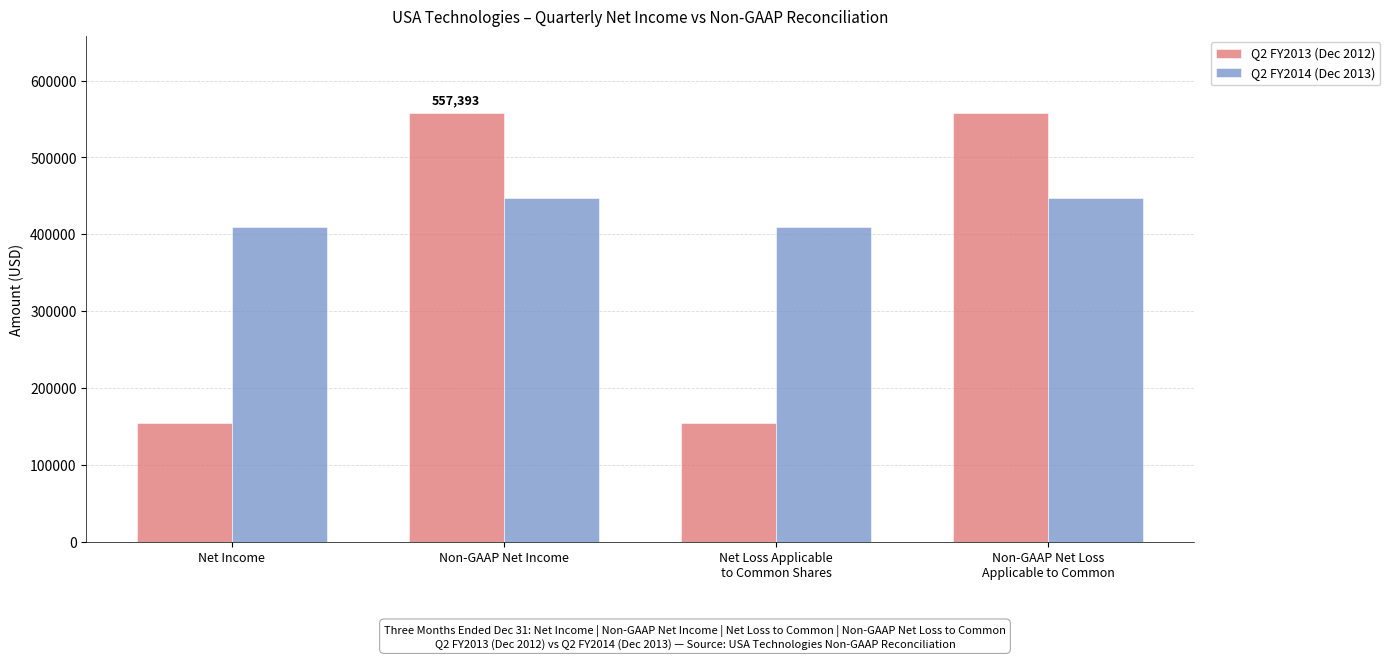

How many data points in Q2 FY2013 (Dec 2012) are less than 557393?

2